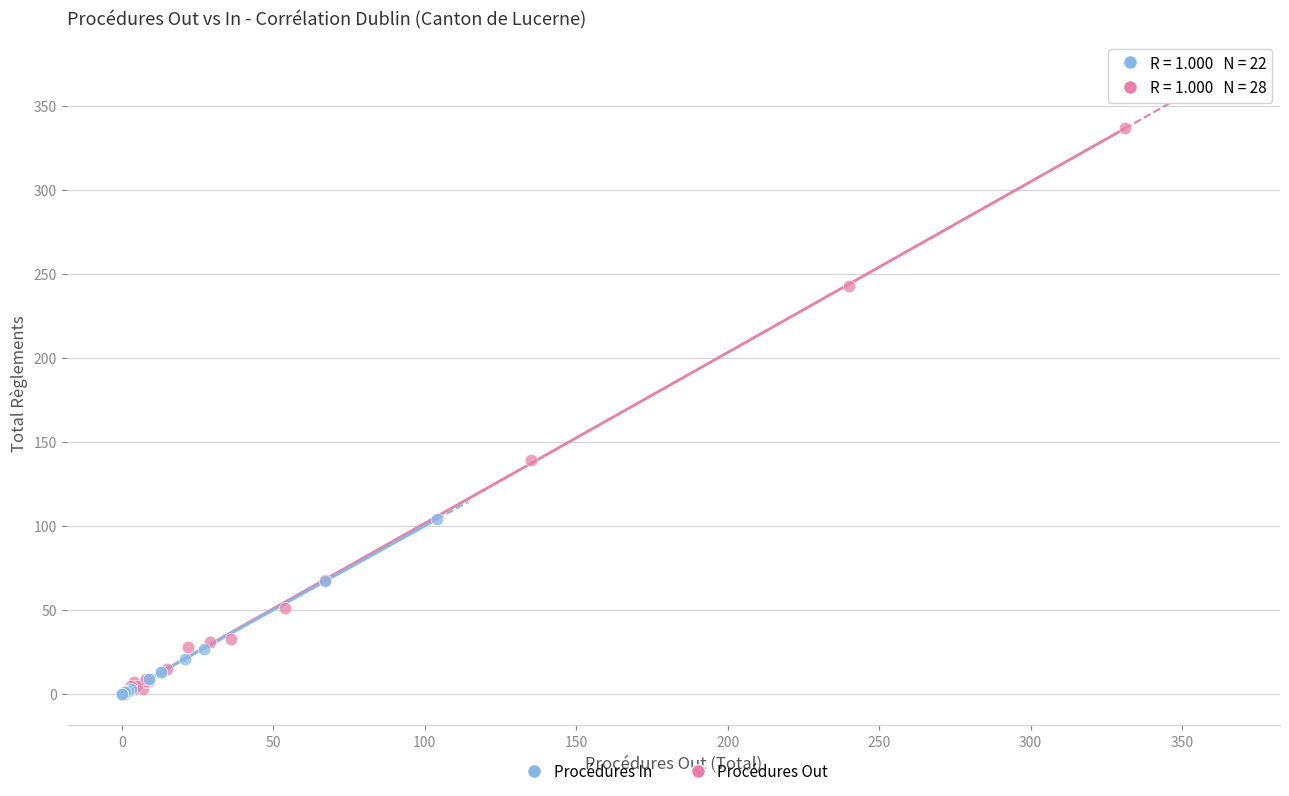

Which series reaches the maximum Y coordinate?

Procédures Out